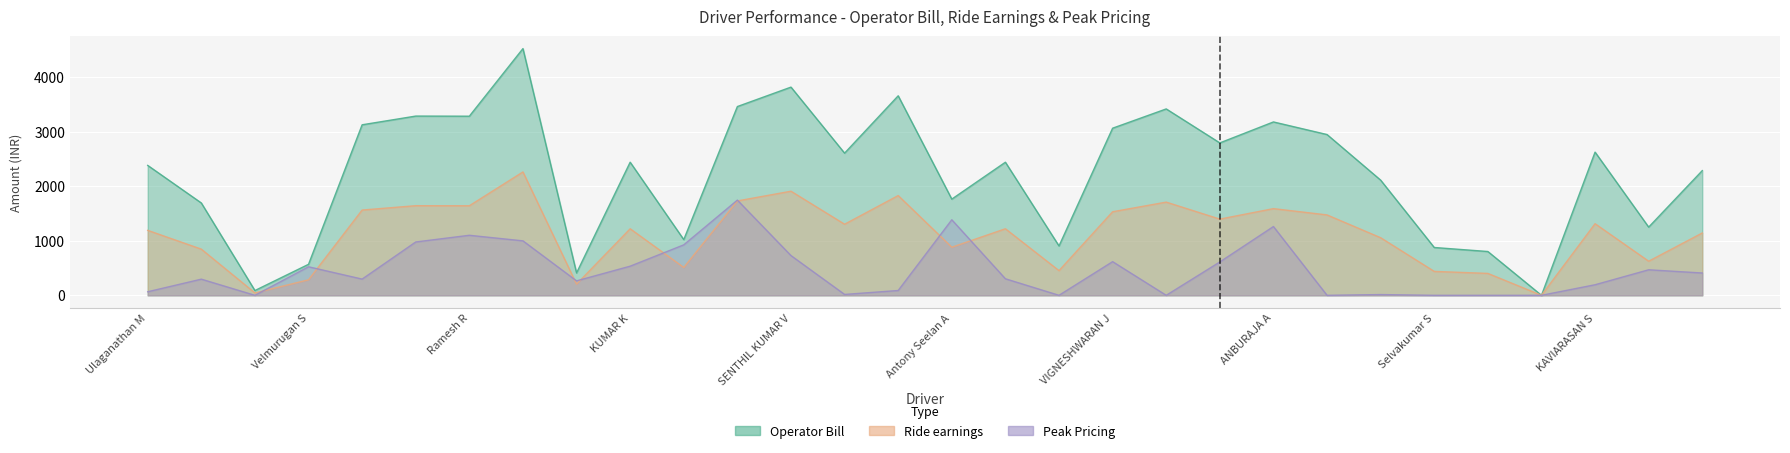

Read the Ride earnings value at Velmurugan S.

284.4